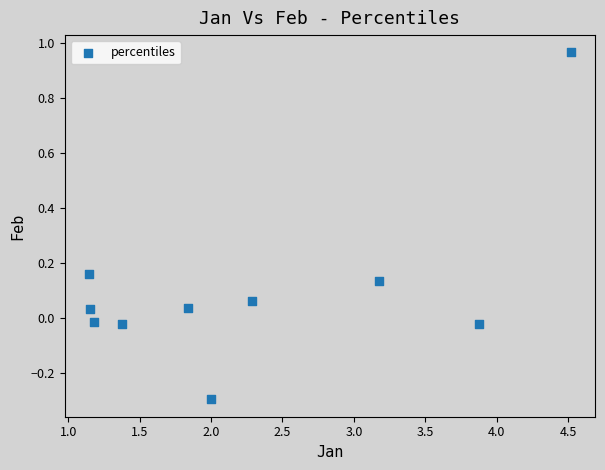

What is the range of Y values (max minus min)?

1.3